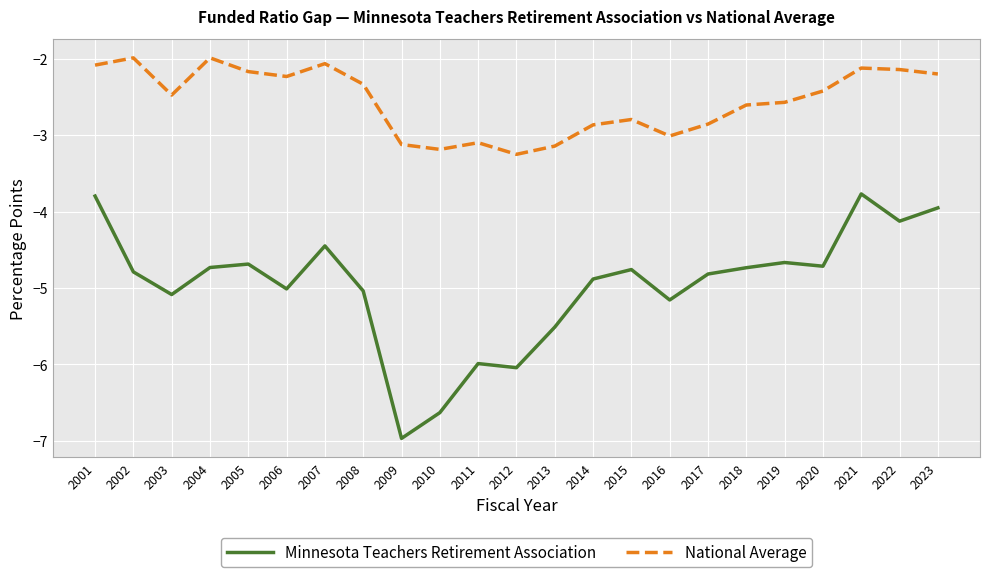

What is the difference between the highest and lowest values at 2009?

3.8